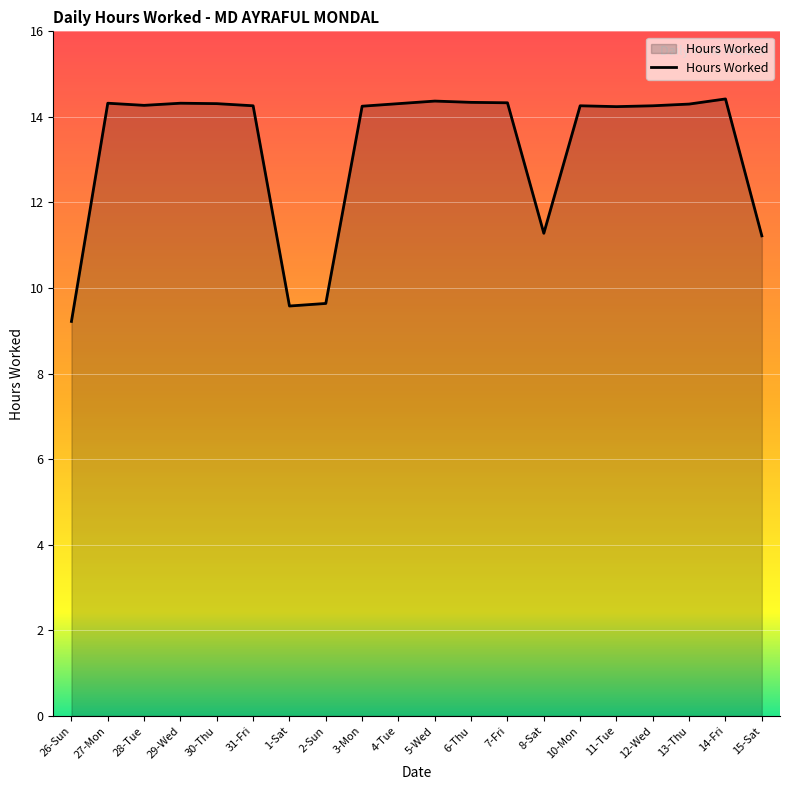

Which has a higher value, 28-Tue or 2-Sun?

28-Tue